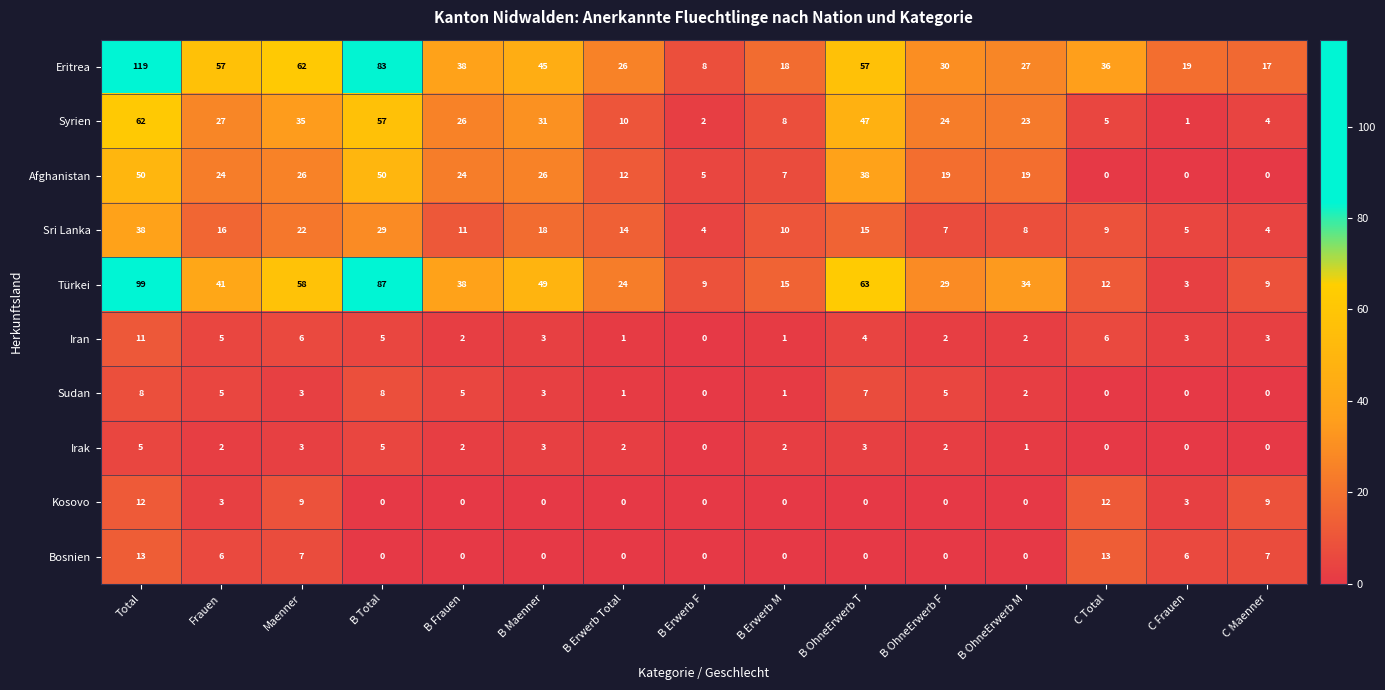

What is the difference between the highest and lowest values at C Total?

36